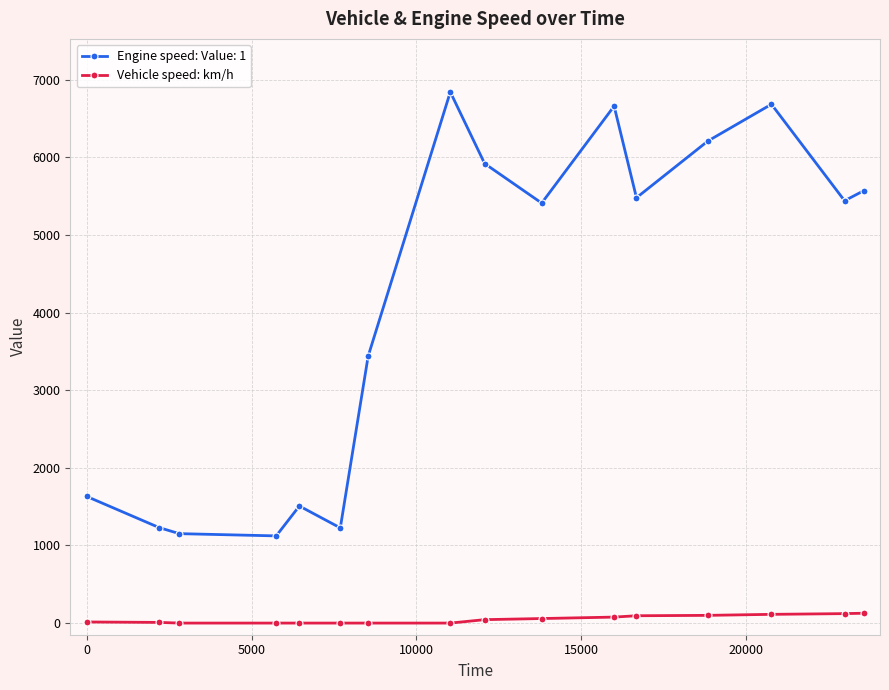

What is the highest value of the Engine speed: Value: 1 series?

6841.0